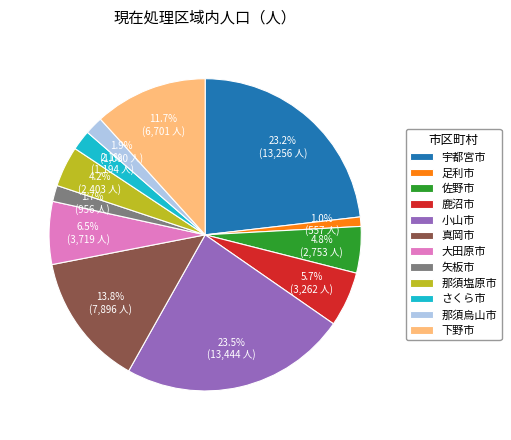

Which has a higher value, 大田原市 or 佐野市?

大田原市